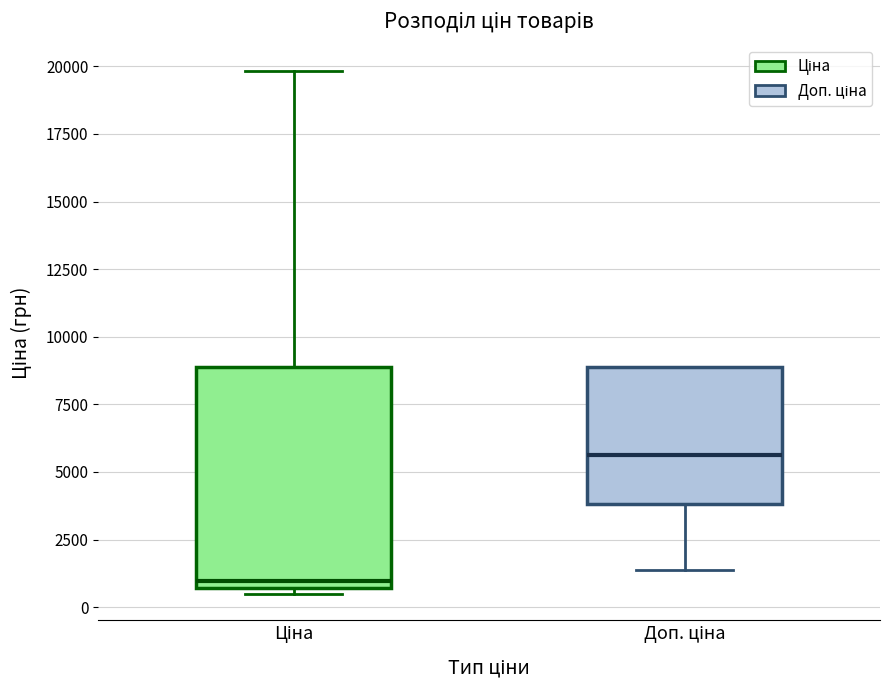

Comparing the boxes themselves (not the whiskers), which one is the tallest?

Ціна